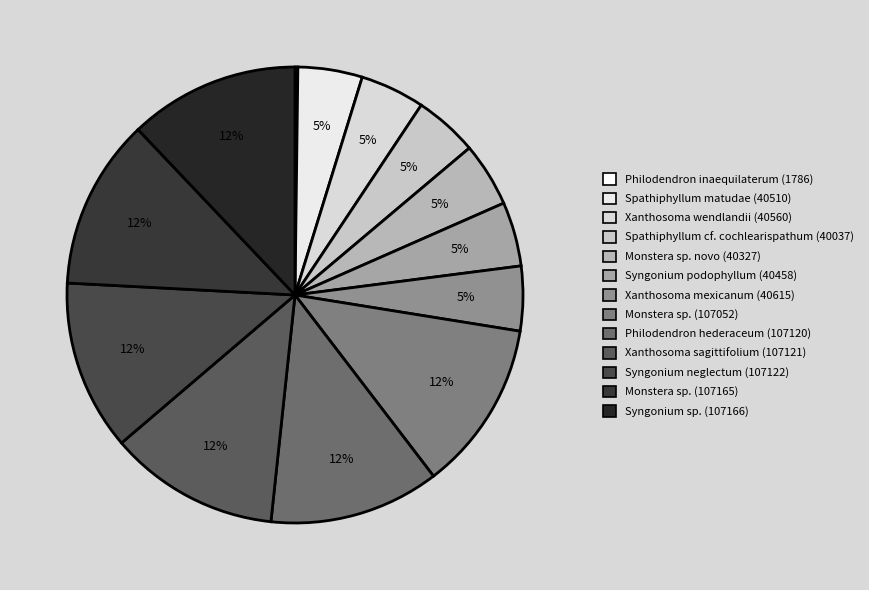

The Syngonium sp. (107166) slice represents 20% of the pie. True or false?

False